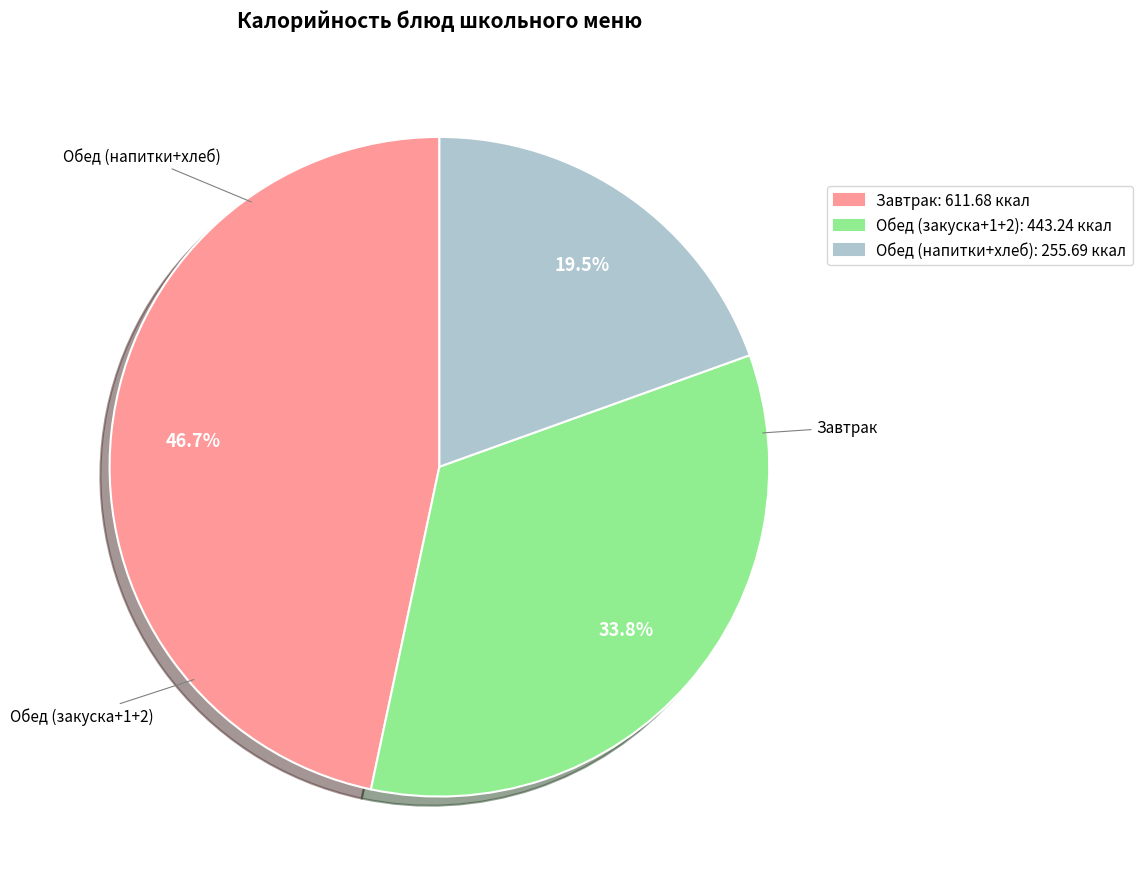

Does any single category account for the majority?

No